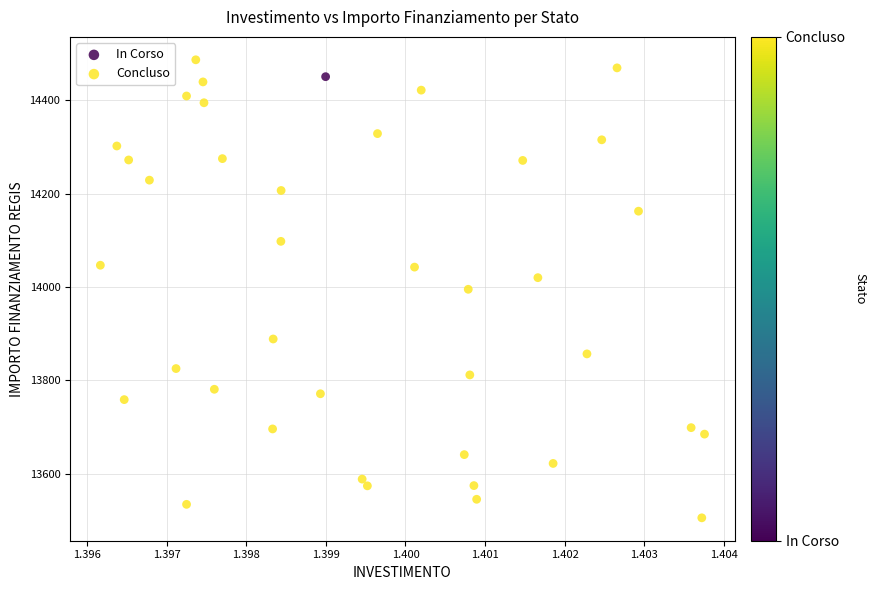

What are all the series names shown in the legend?

In Corso, Concluso